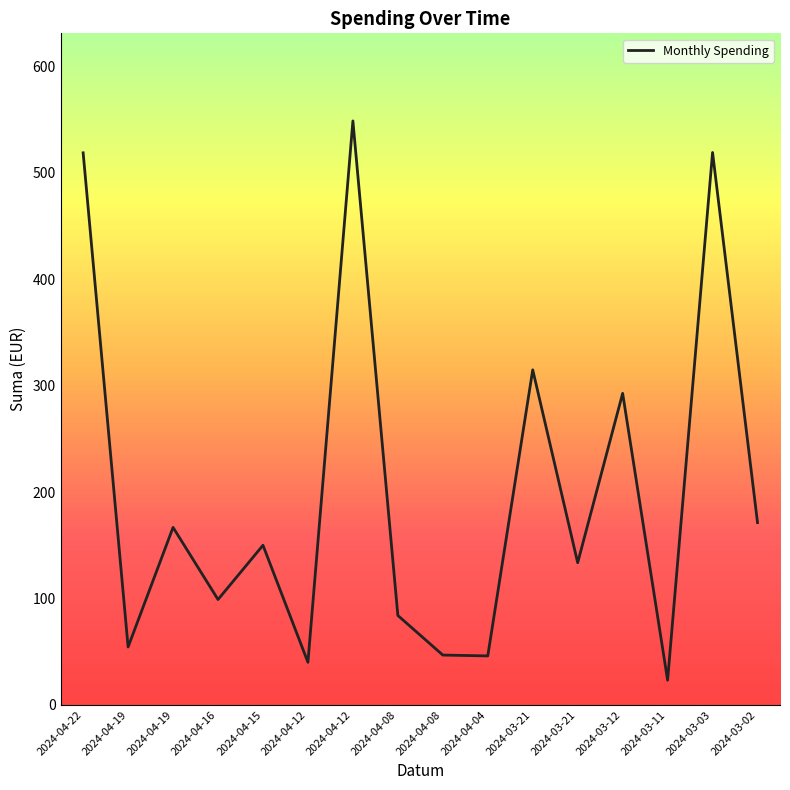

How many lines are shown in the chart?

1